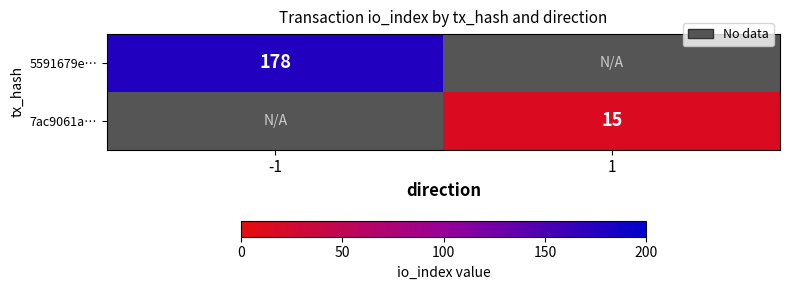

The value of 5591679e… at -1 is 112. True or false?

False